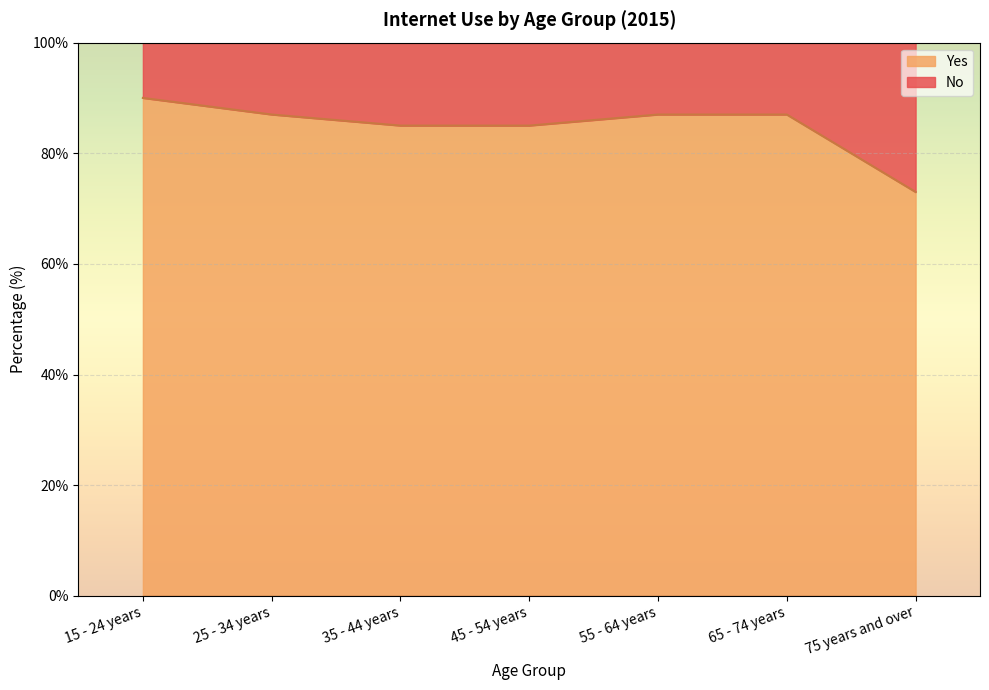

List the labels in order of value, largest first.

15 - 24 years, 25 - 34 years, 55 - 64 years, 65 - 74 years, 35 - 44 years, 45 - 54 years, 75 years and over